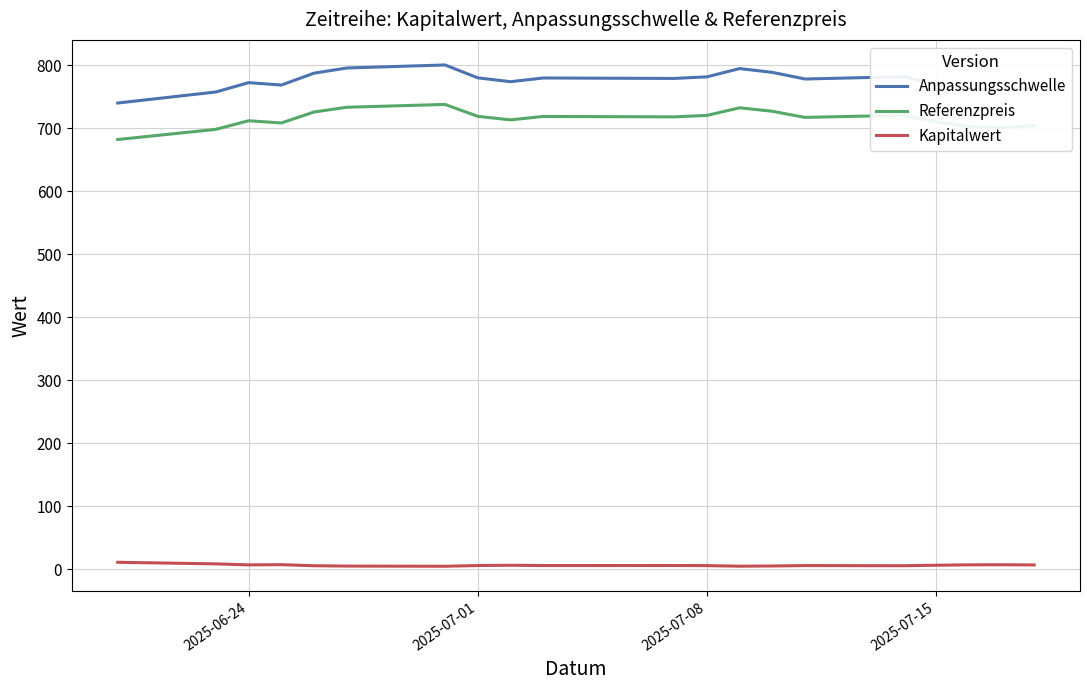

Which series has the largest range (max minus min)?

Anpassungsschwelle